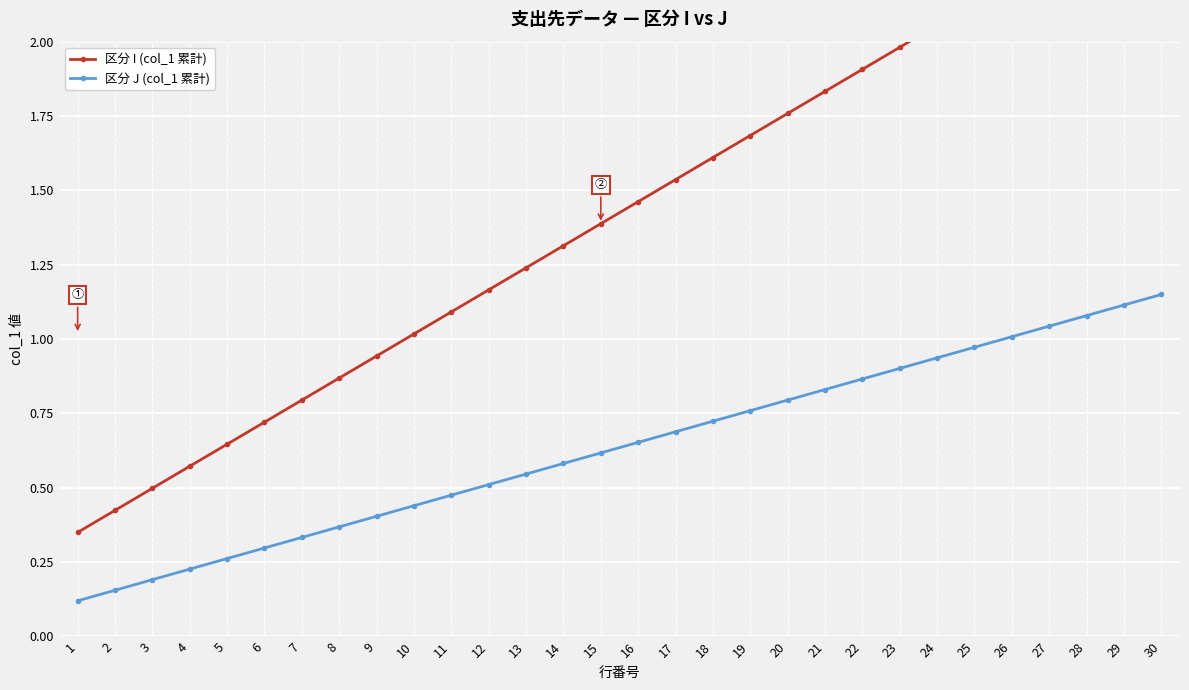

True or false: 区分 J (col_1 累計) and 区分 I (col_1 累計) intersect in this chart.

False